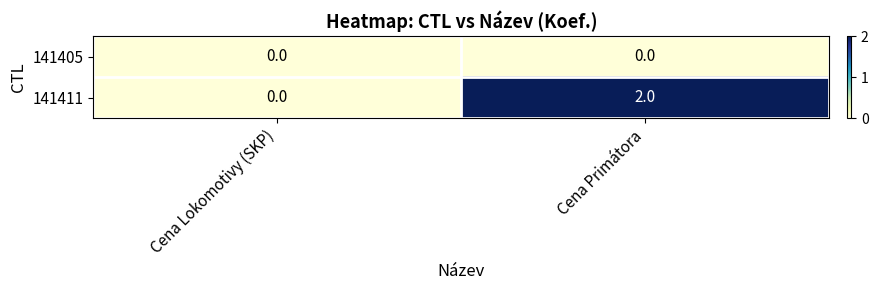

Which category has the lowest value in the 141411 series?

Cena Lokomotivy (SKP)